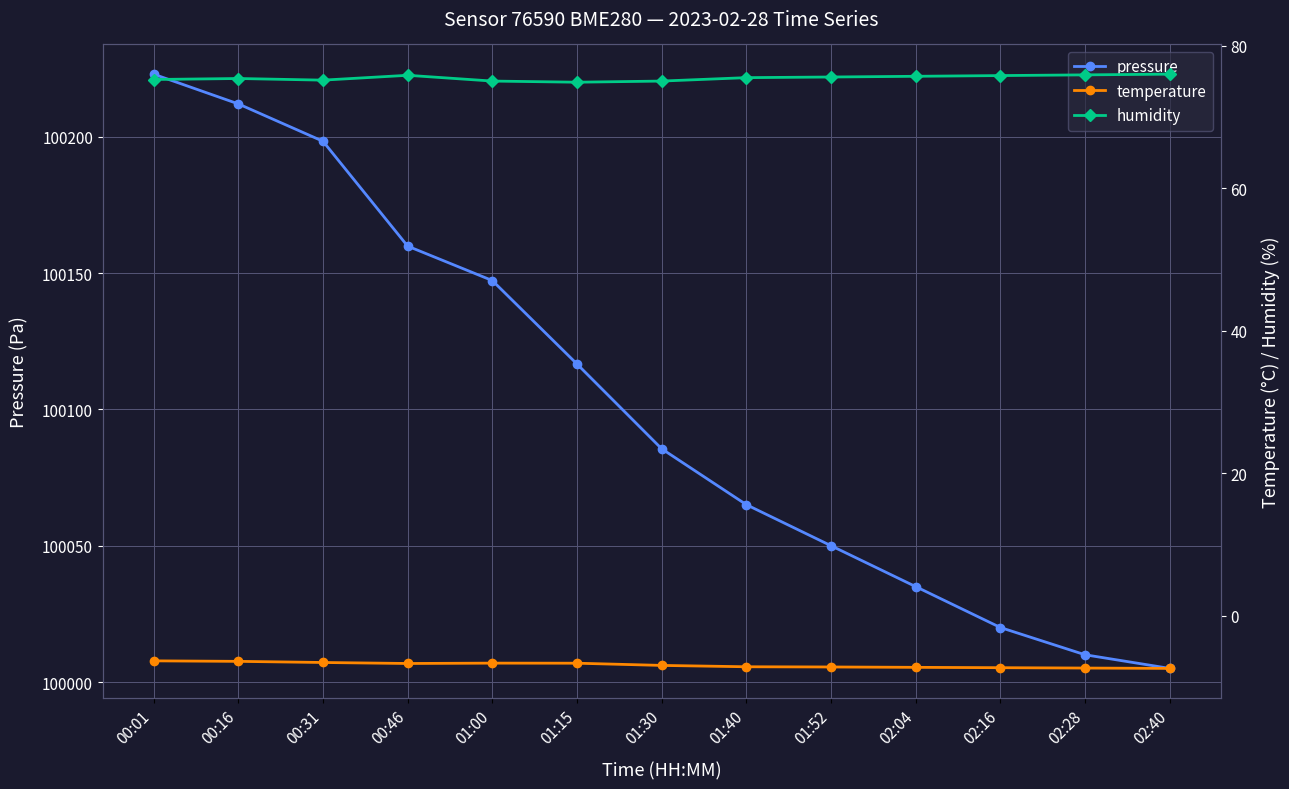

Which has a higher value, 00:31 or 02:28?

00:31